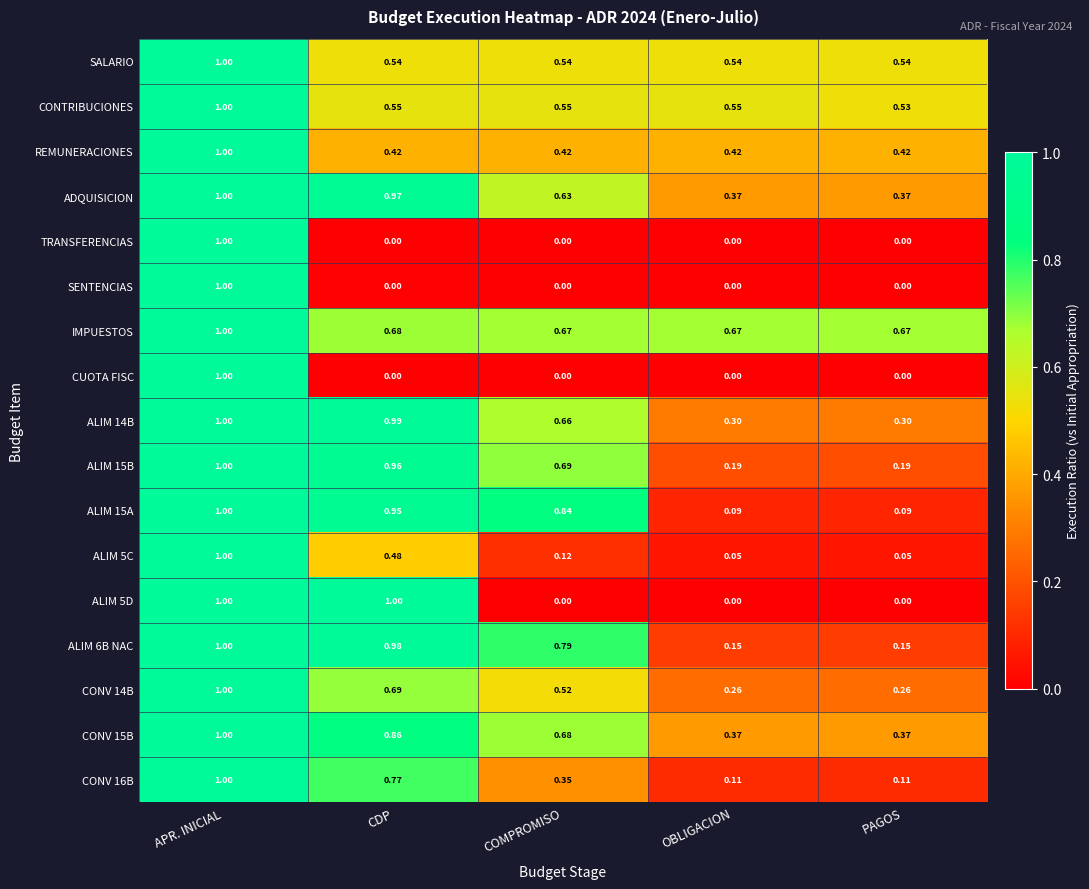

Which series changed the most between CDP and PAGOS?

ALIM 5D